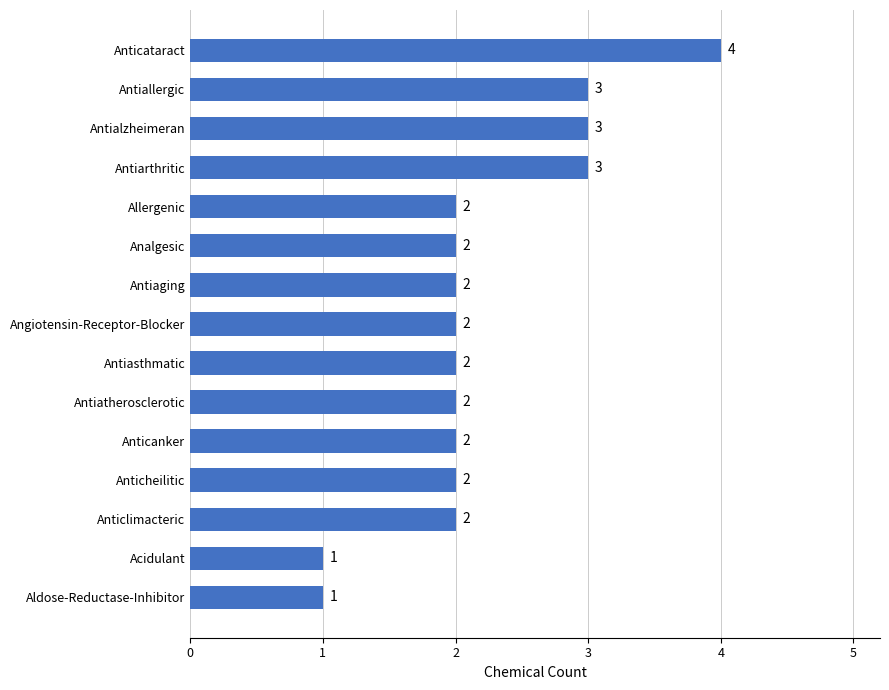

The value at Angiotensin-Receptor-Blocker is 2. True or false?

True